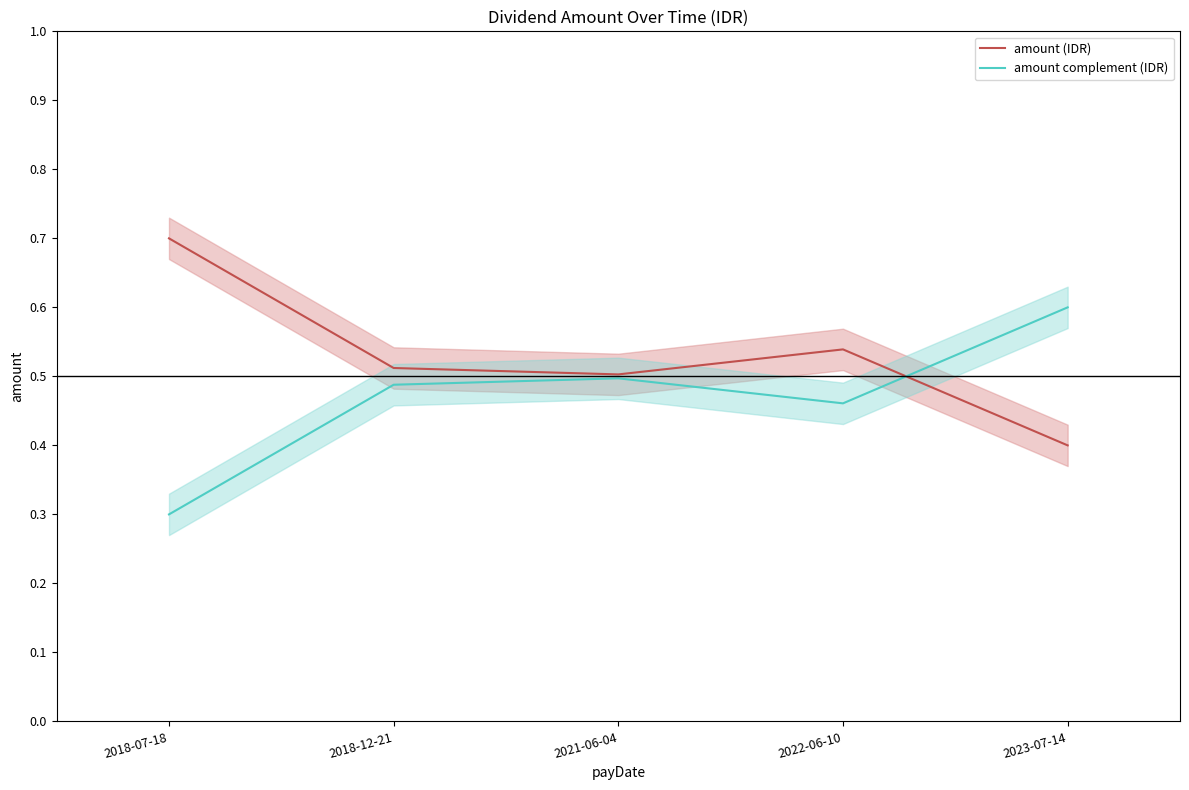

What are all the series names shown in the legend?

amount (IDR), amount complement (IDR)